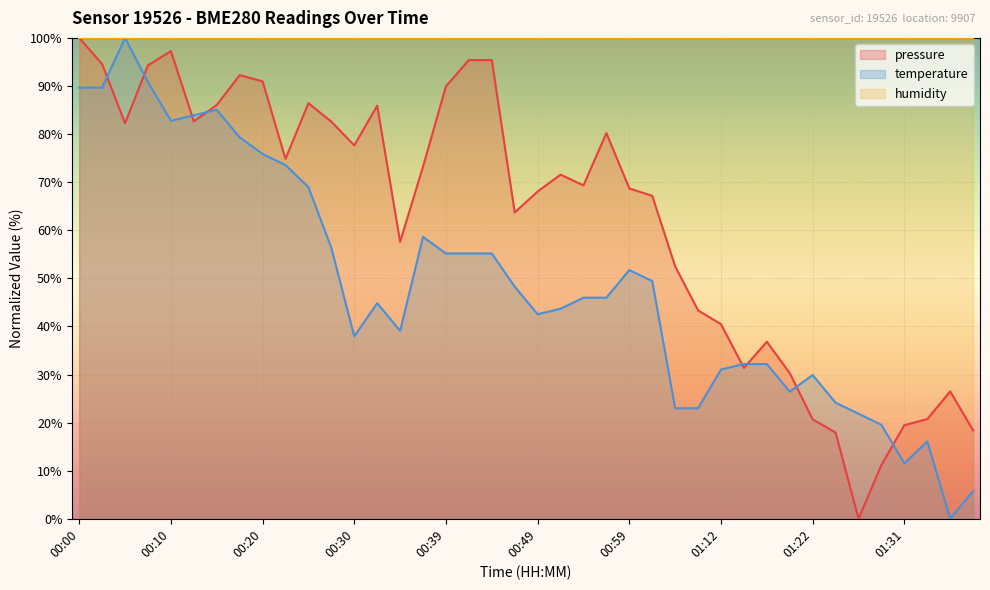

After their last crossing, which series has the higher values: temperature or pressure?

pressure